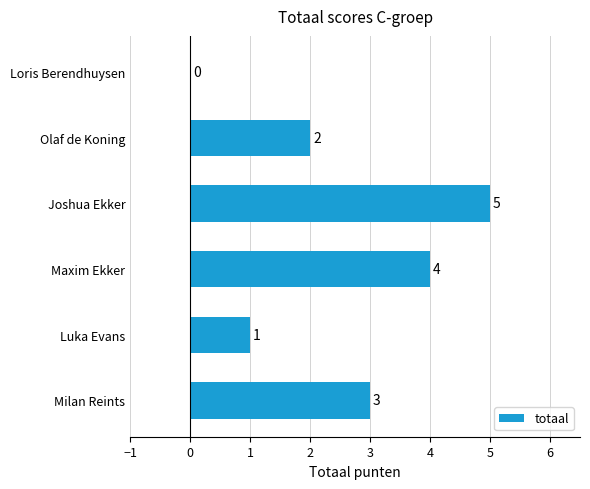

At which category does the chart reach its peak across all series?

Joshua Ekker